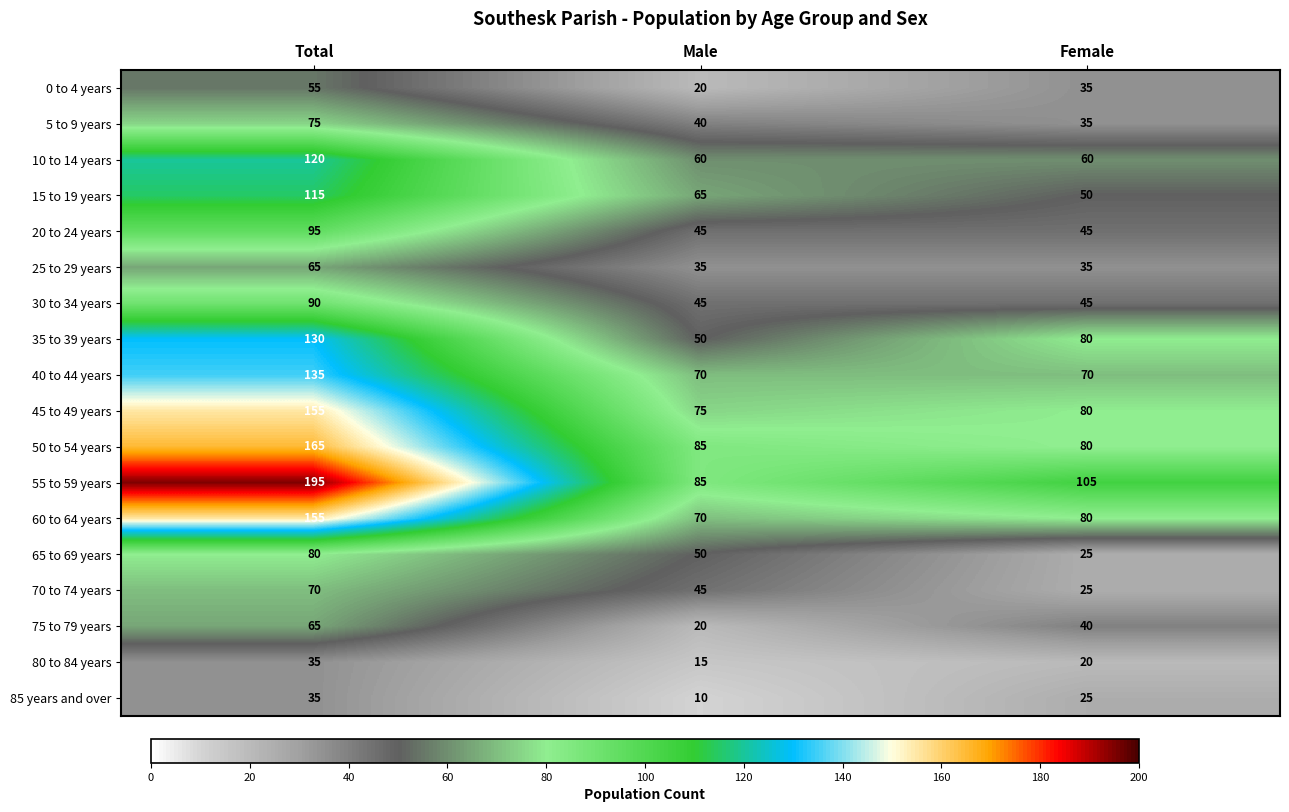

What is the total value across all series at Total?

1835